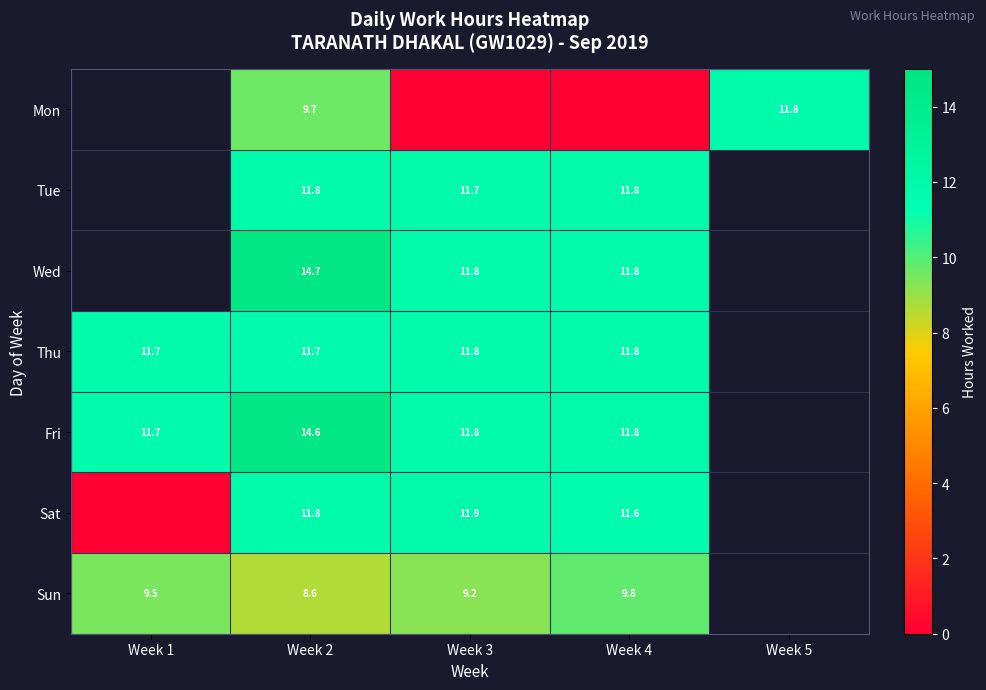

How many categories are shown in the chart?

5